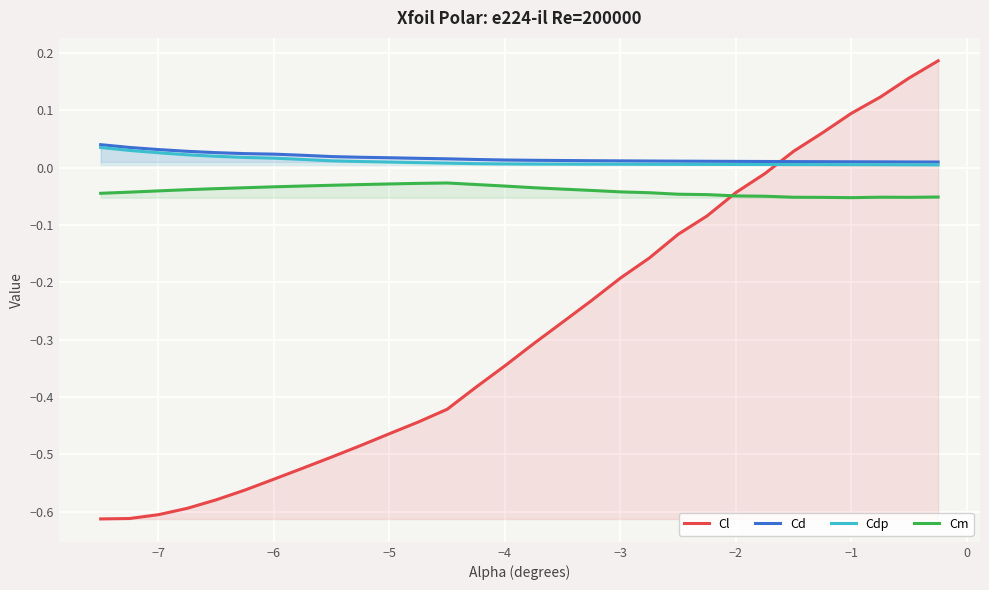

Which series has the largest total across all categories?

Cd